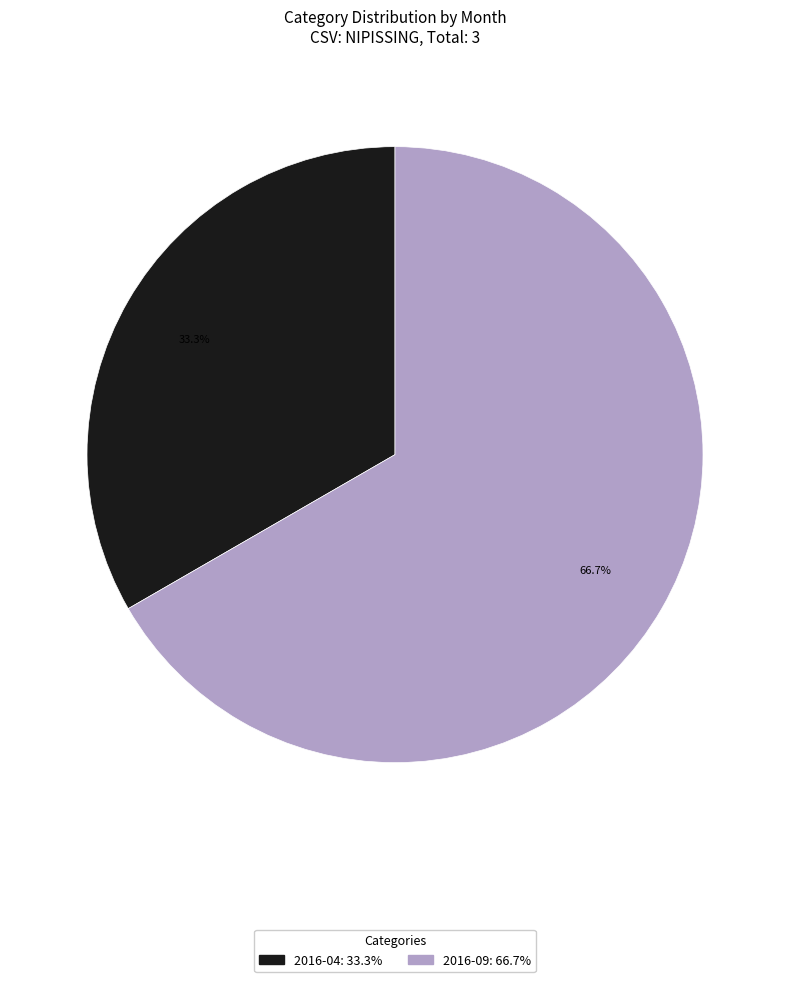

Which slice is the smallest?

2016-04